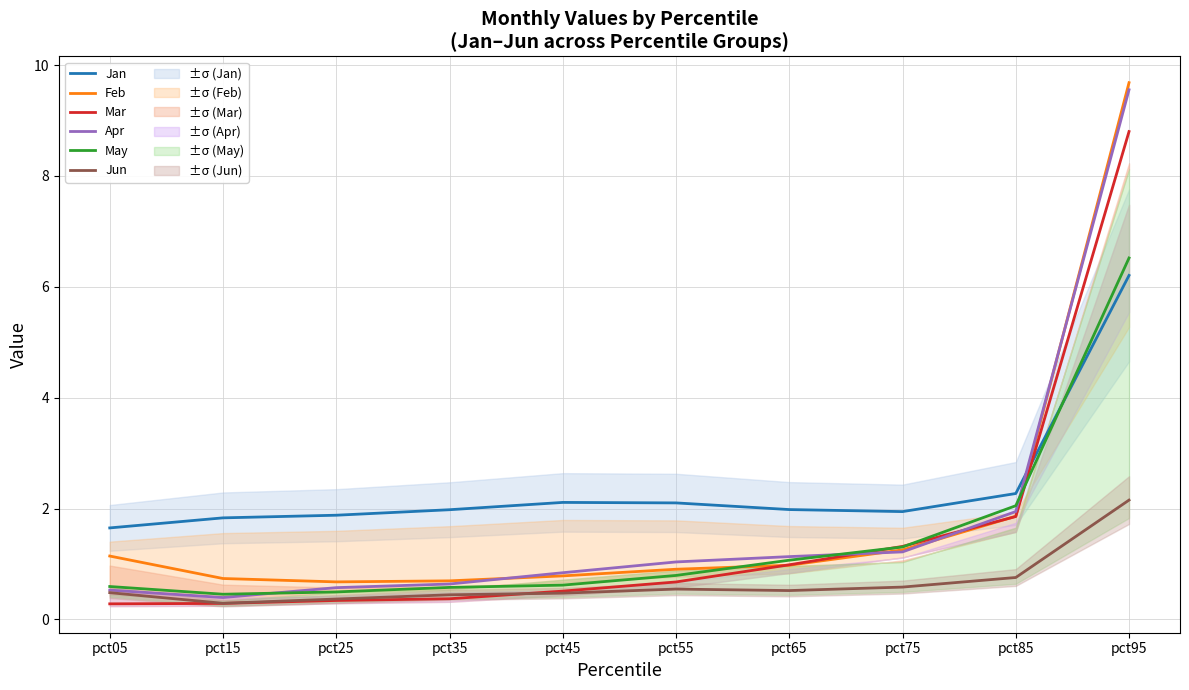

What are all the series names shown in the legend?

Jan, Feb, Mar, Apr, May, Jun